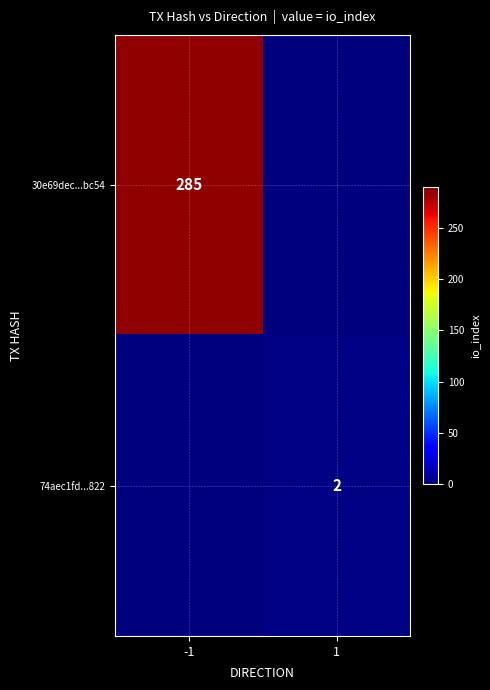

Is it true that 30e69dec...bc54 equals 131 at -1?

False